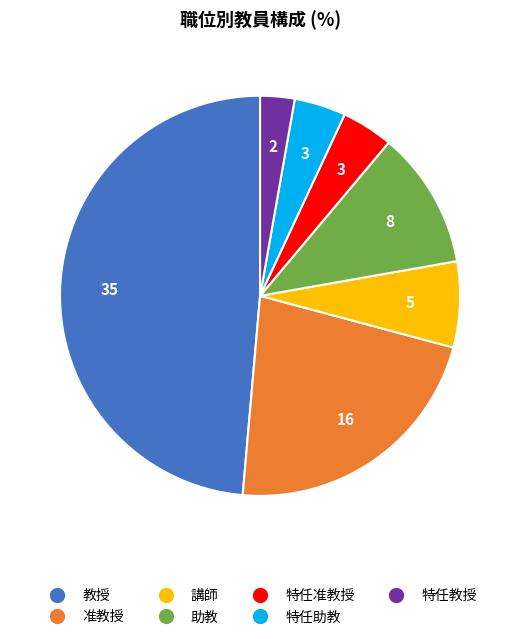

How many segments does this pie chart have?

7